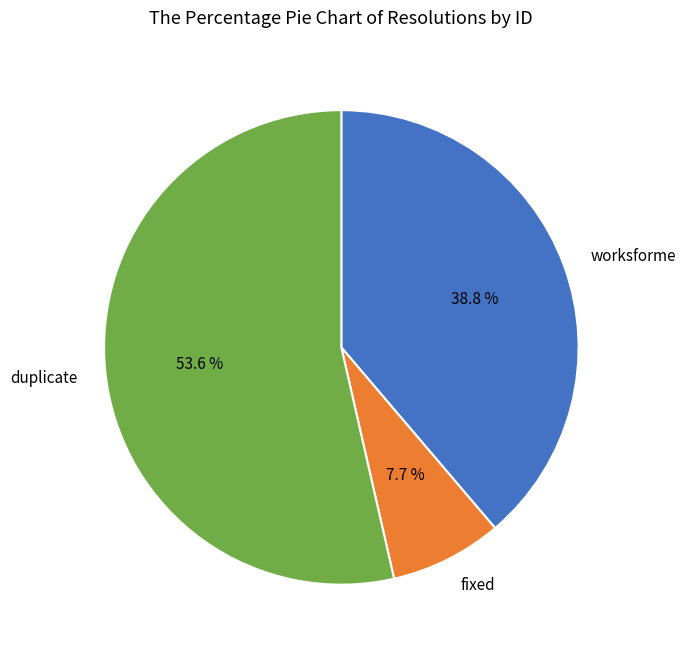

What percentage is the worksforme slice, to the nearest percent?

39%